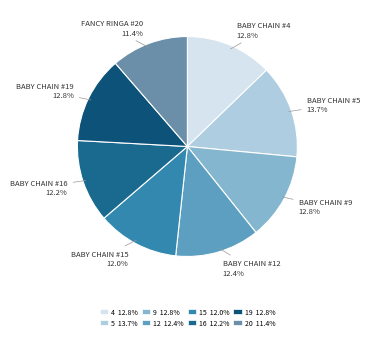

Count the number of slices in the pie.

8